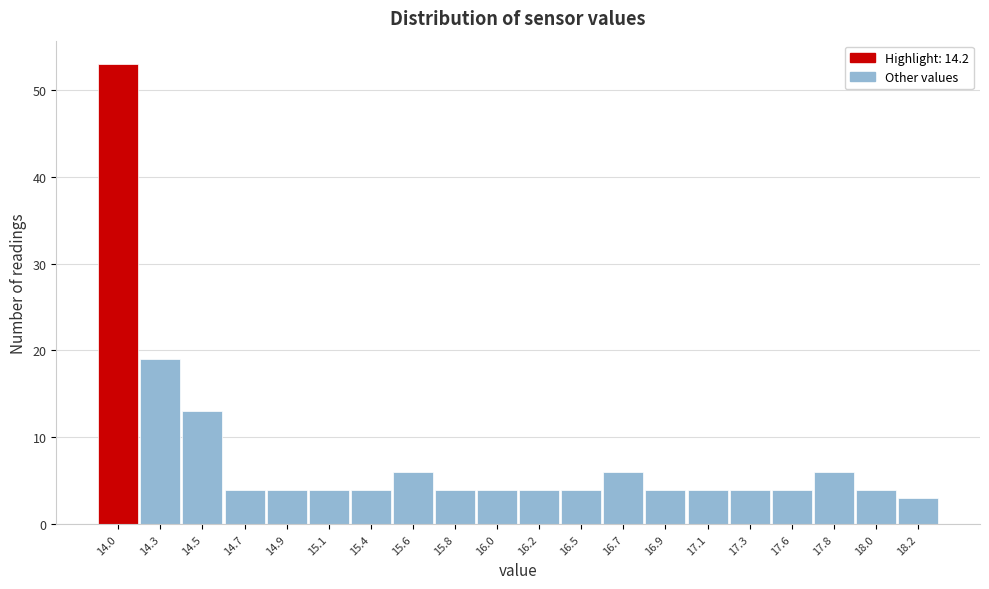

Reading right to left, list all the values displayed in this chart.

3	4	6	4	4	4	4	6	4	4	4	4	6	4	4	4	4	13	19	53